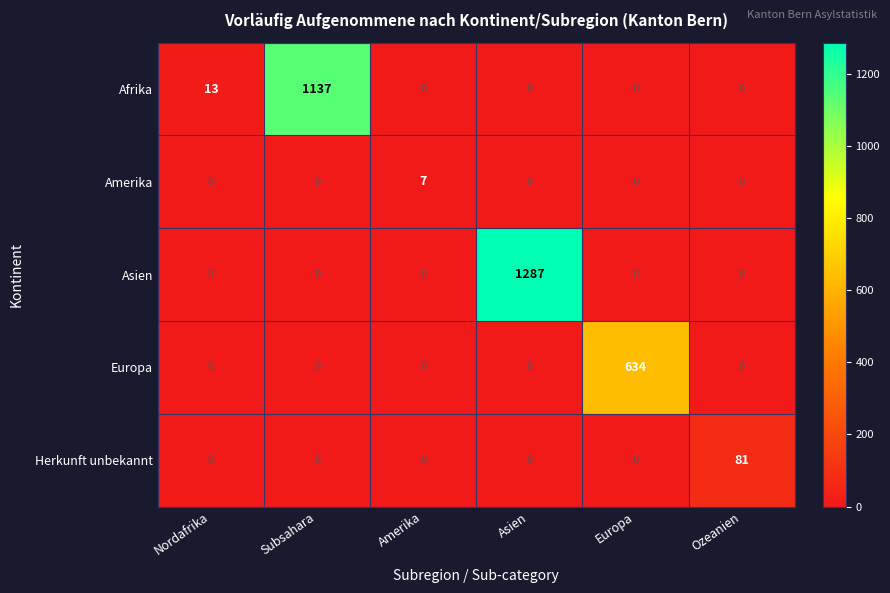

At how many categories does at least one series exceed 66?

4